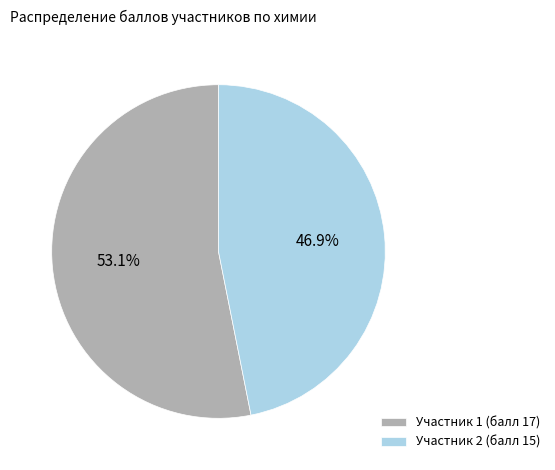

How many slices are in this pie chart?

2